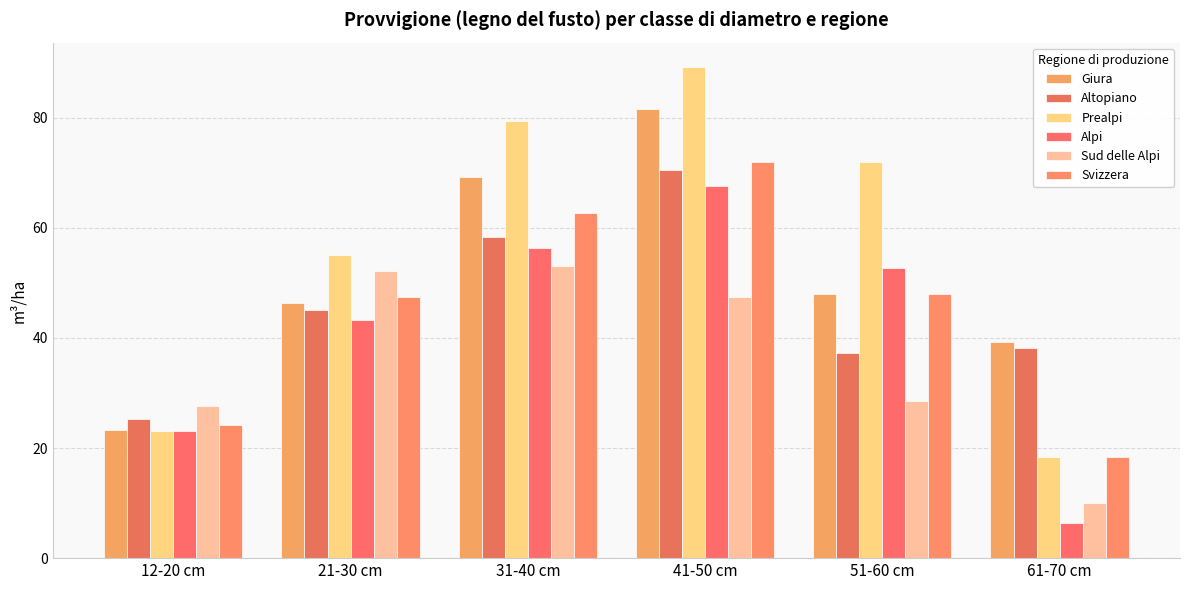

How many groups of bars are there?

6